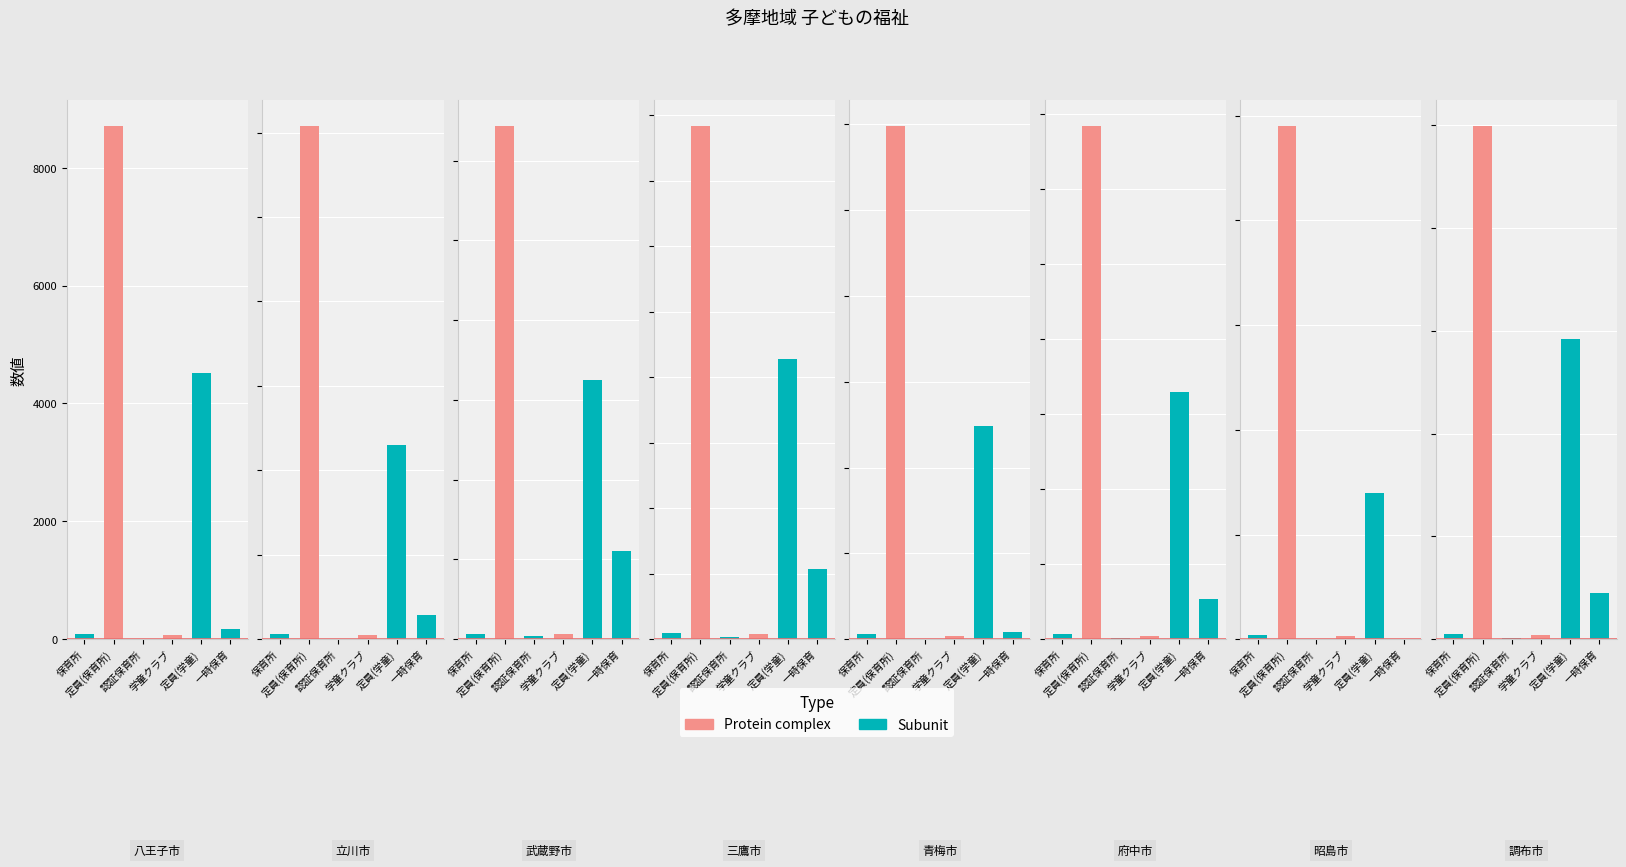

What is the difference between the second highest and second lowest values in the 一時保育 series?

267